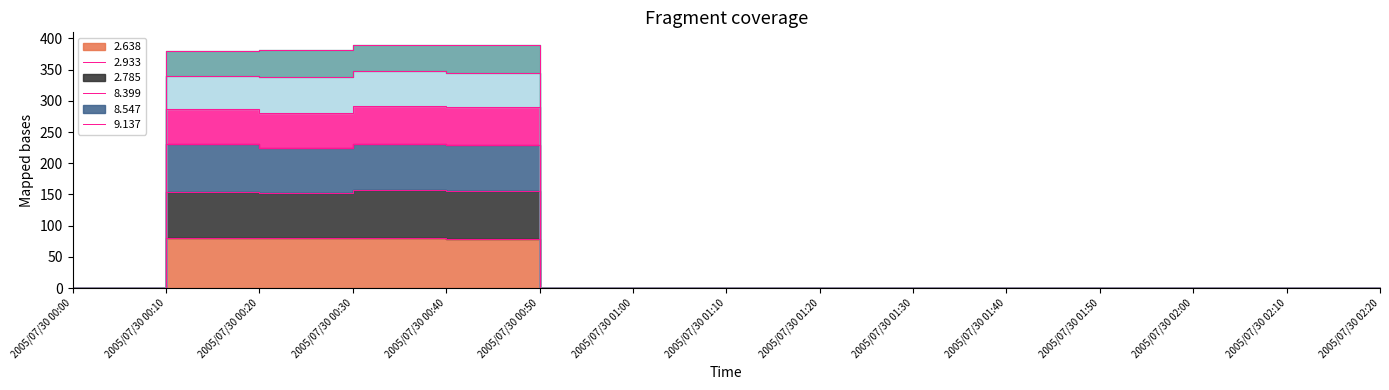

True or false:   2.785 and   2.933 intersect in this chart.

False